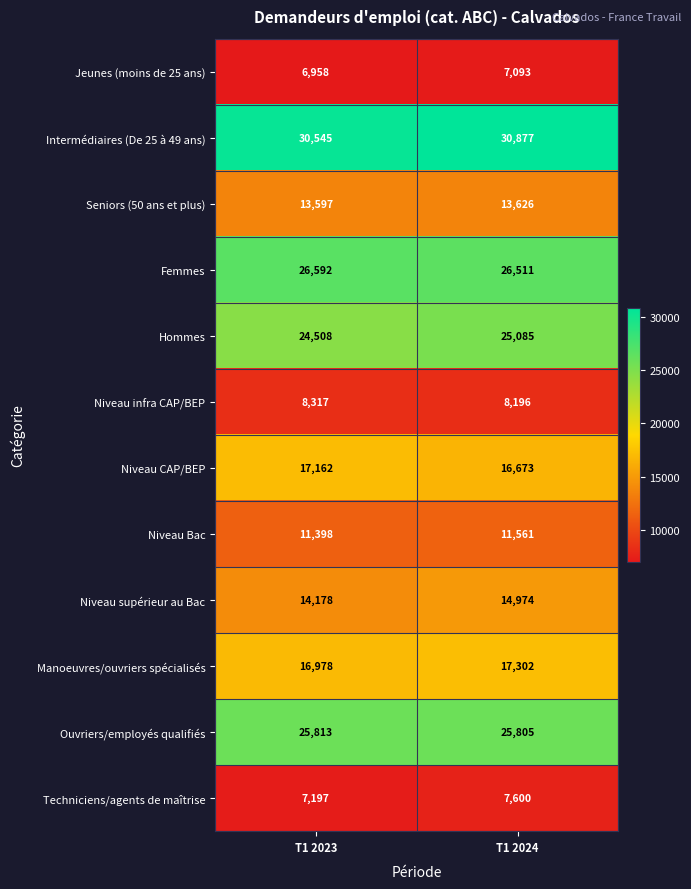

At T1 2024, list the series in order from smallest to largest.

Jeunes (moins de 25 ans), Techniciens/agents de maîtrise, Niveau infra CAP/BEP, Niveau Bac, Seniors (50 ans et plus), Niveau supérieur au Bac, Niveau CAP/BEP, Manoeuvres/ouvriers spécialisés, Hommes, Ouvriers/employés qualifiés, Femmes, Intermédiaires (De 25 à 49 ans)